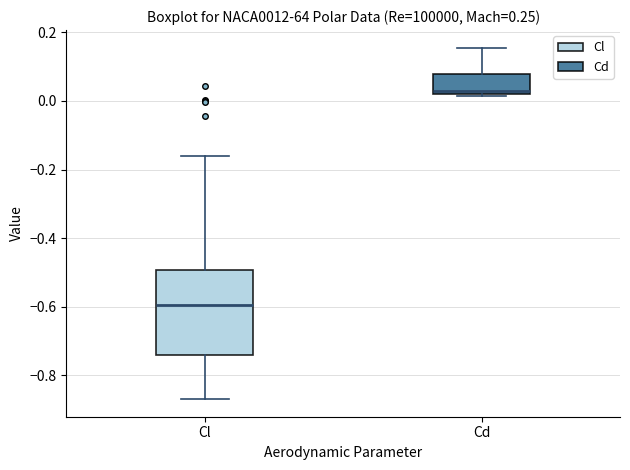

Comparing the boxes themselves (not the whiskers), which one is the tallest?

Cl